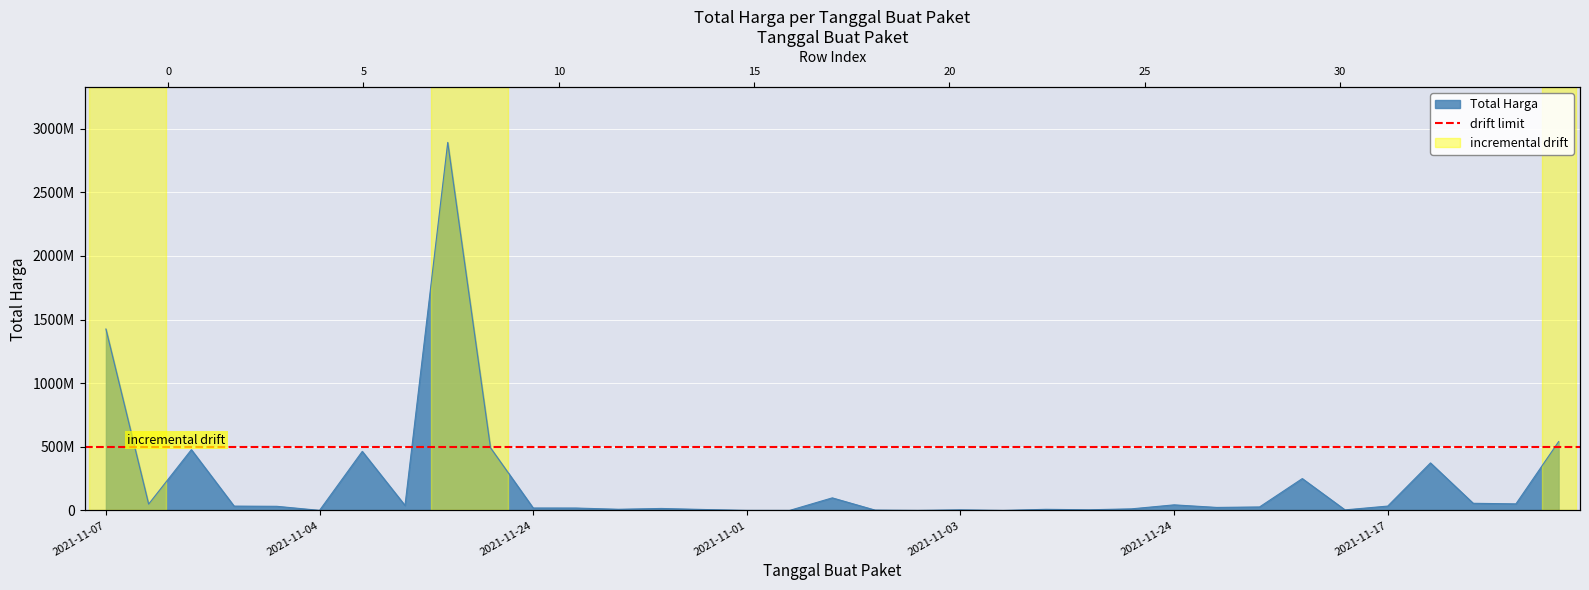

What is the value of the 24th point from the left?

78000